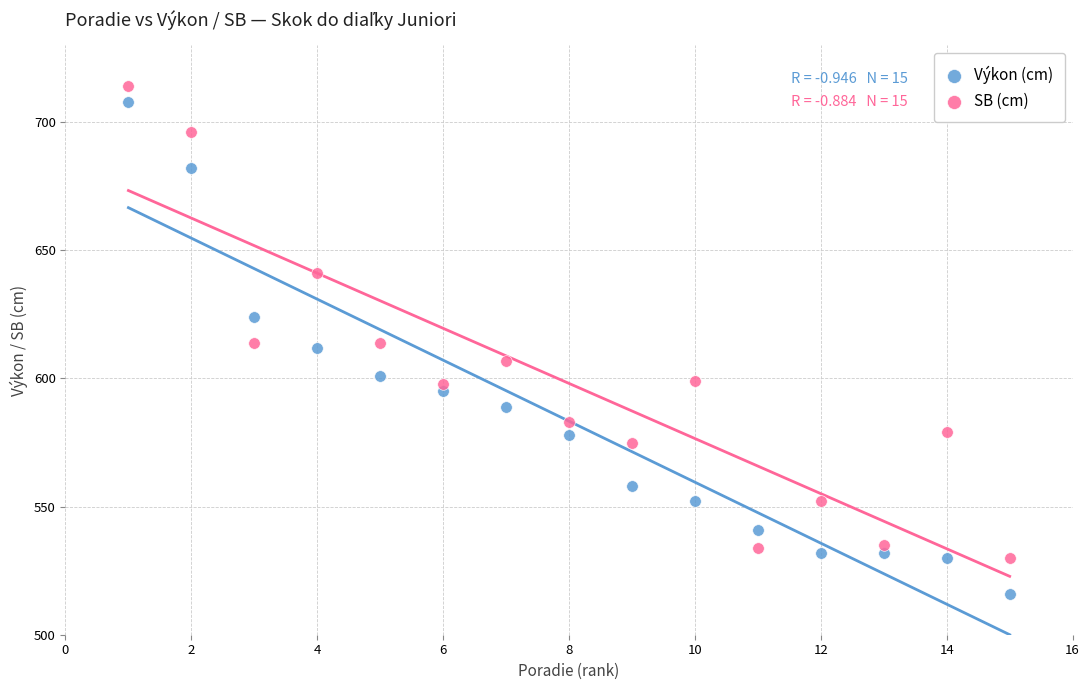

Which series has the largest Y range (max minus min)?

Výkon (cm)